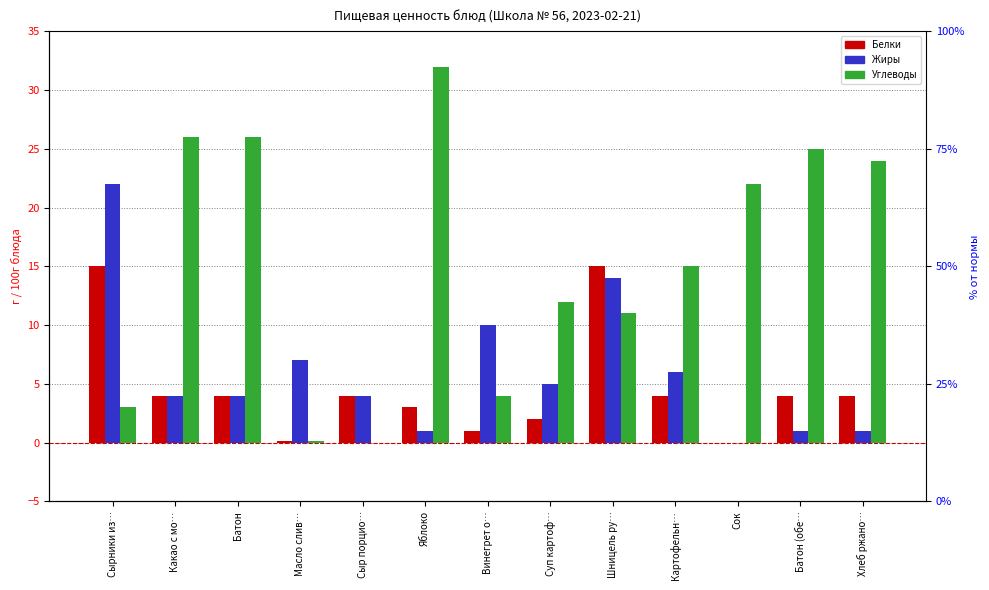

List the series in order of their peak value, highest first.

Углеводы, Жиры, Белки